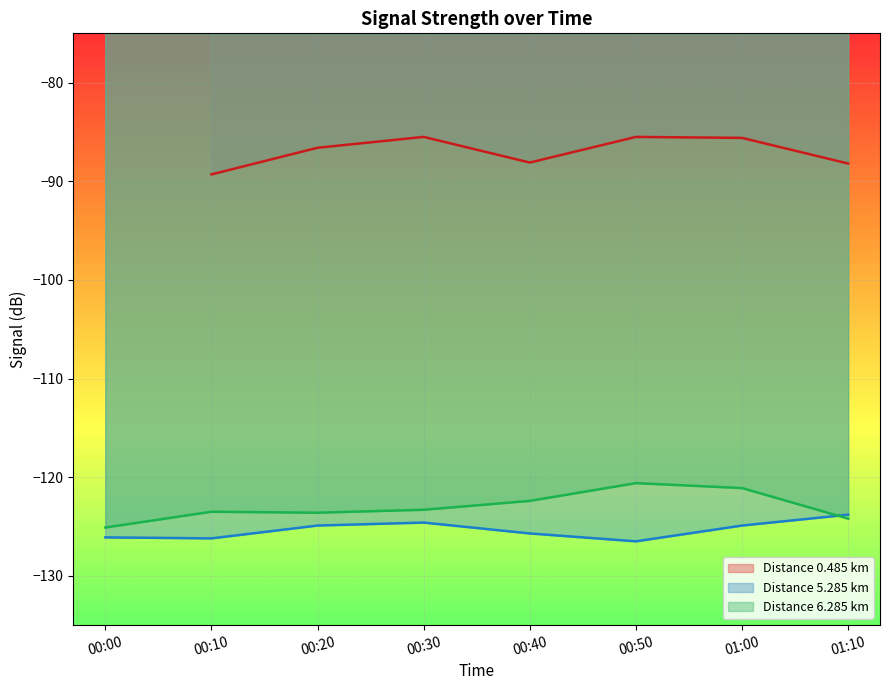

In 6.285, how many points are lower than both neighbors (excluding endpoints)?

1